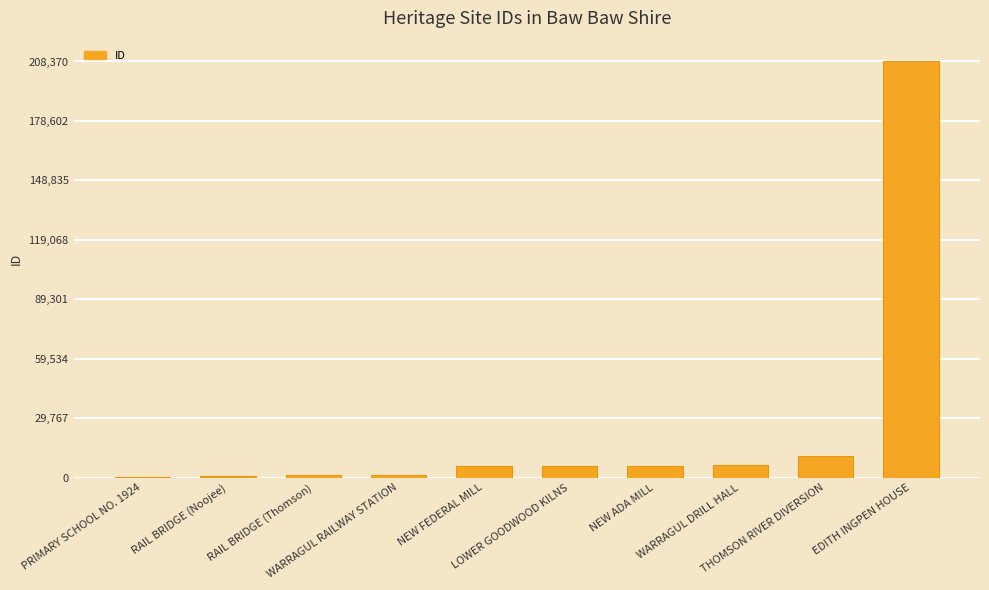

What is the greatest value displayed?

208370